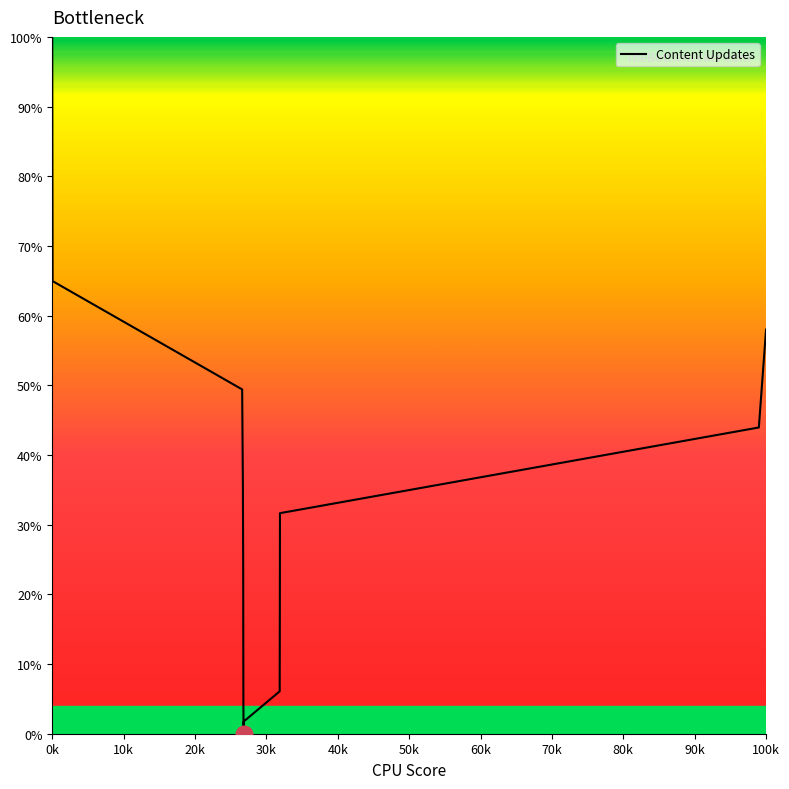

What is the greatest value displayed?

100.0